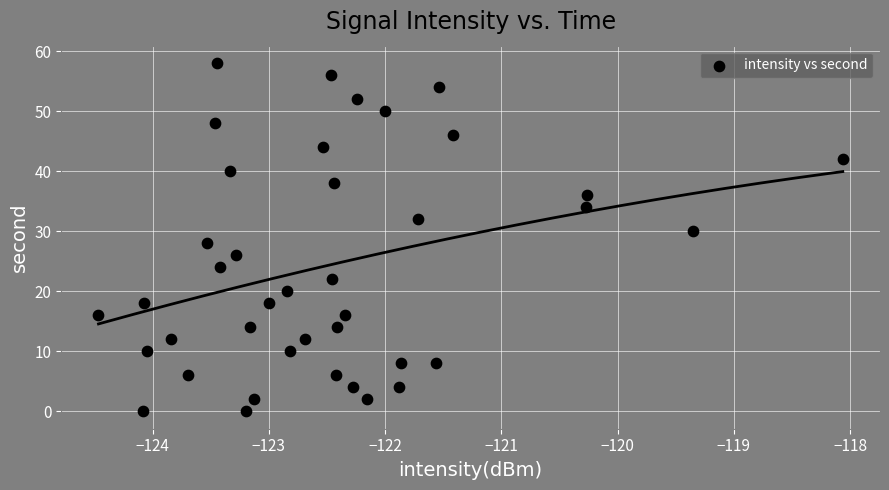

What is the range of Y values (max minus min)?

58